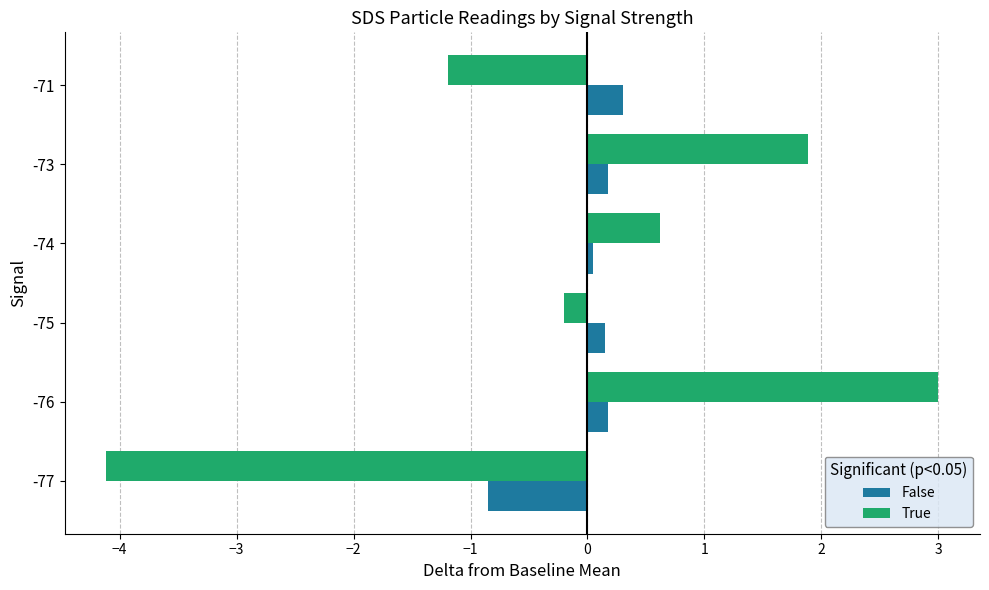

What is the total value across all series at -71?

-0.9